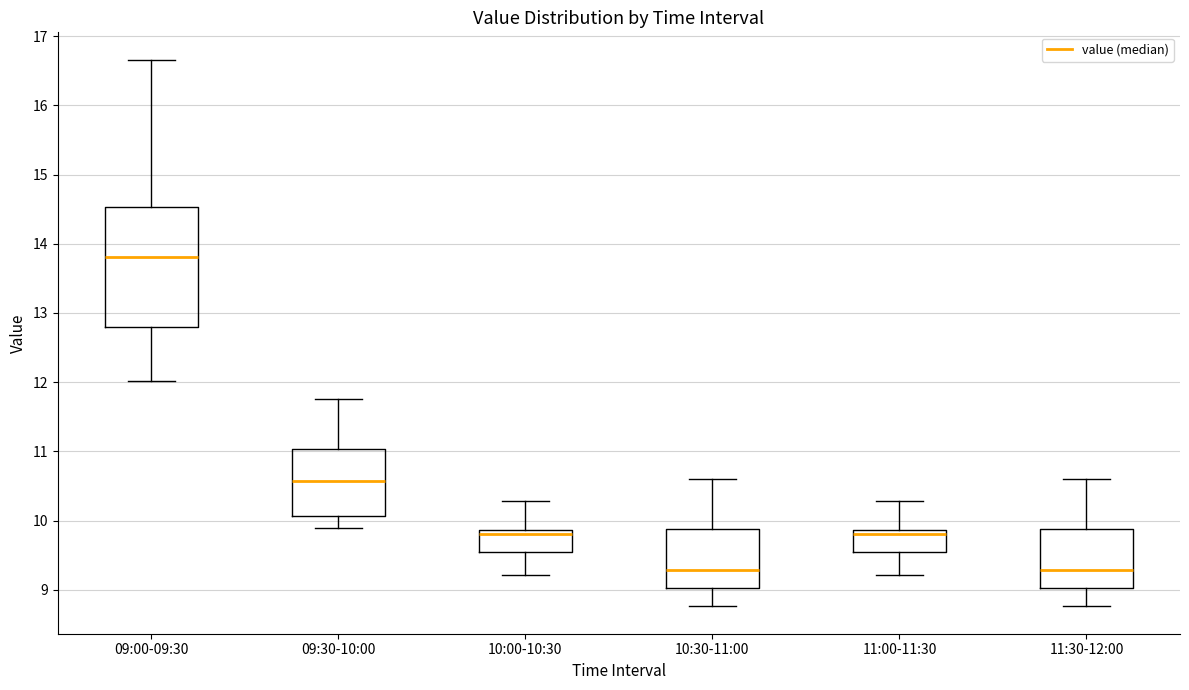

Comparing the boxes themselves (not the whiskers), which one is the tallest?

09:00-09:30